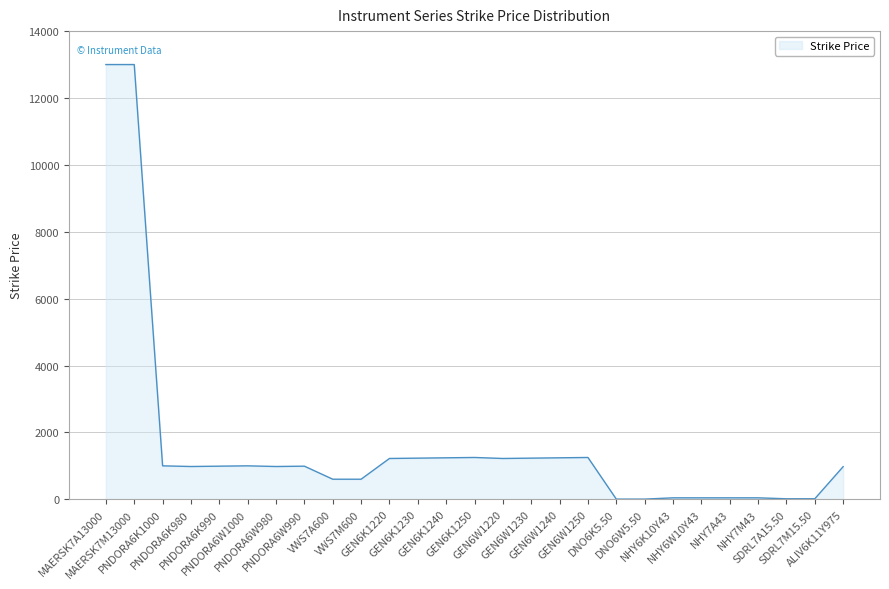

What is the difference between the maximum and minimum values?

12995